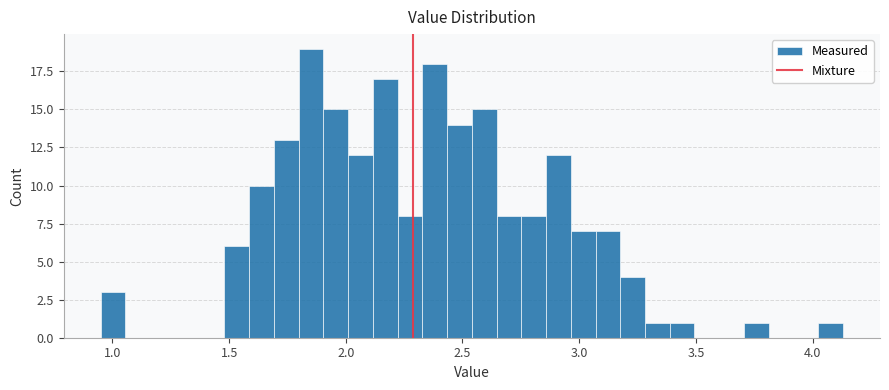

Around what value on the x-axis is the tallest bar? Give the approximate position of its centre, as read against the axis.

1.85